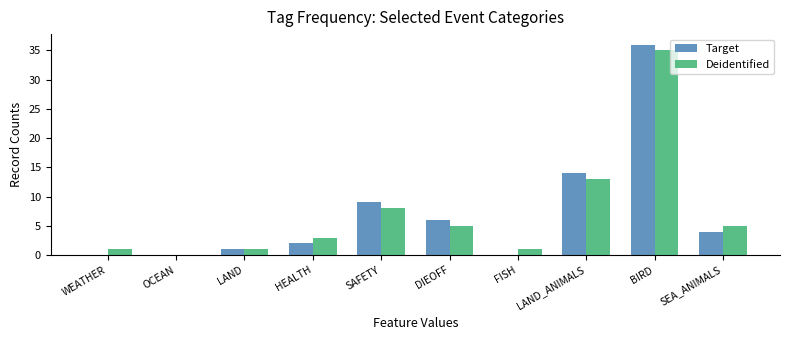

What is the sum of all Target values?

72